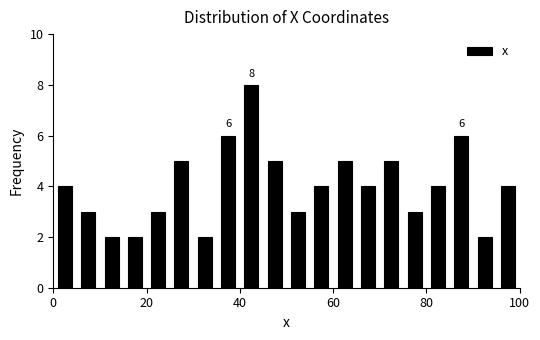

Read against the x-axis, roughly where is the centre of the tallest bar?

42